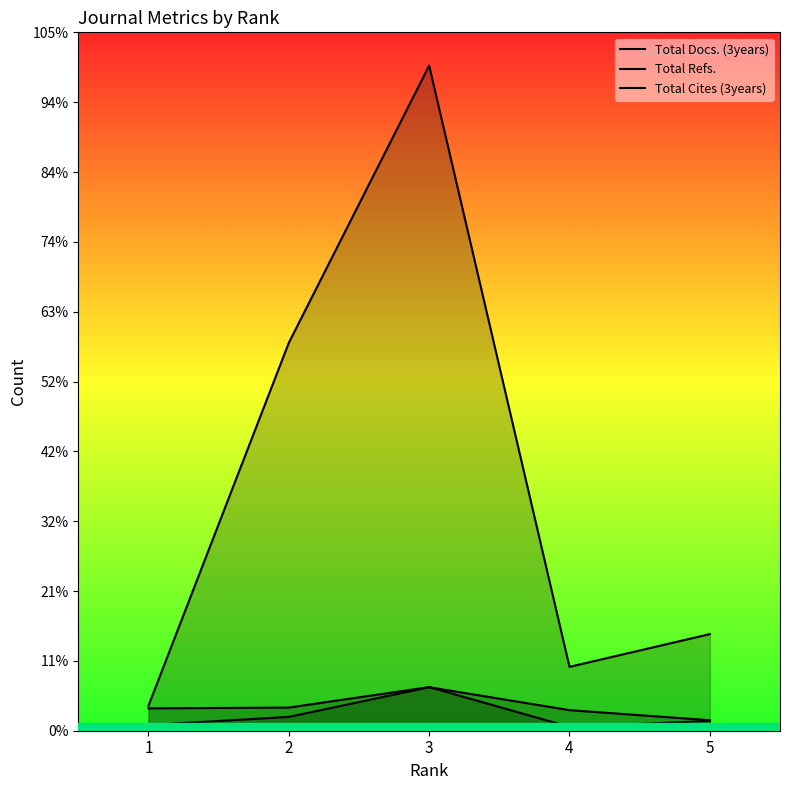

Which series ends up on top after the final intersection of Total Cites (3years) and Total Docs. (3years)?

Total Docs. (3years)